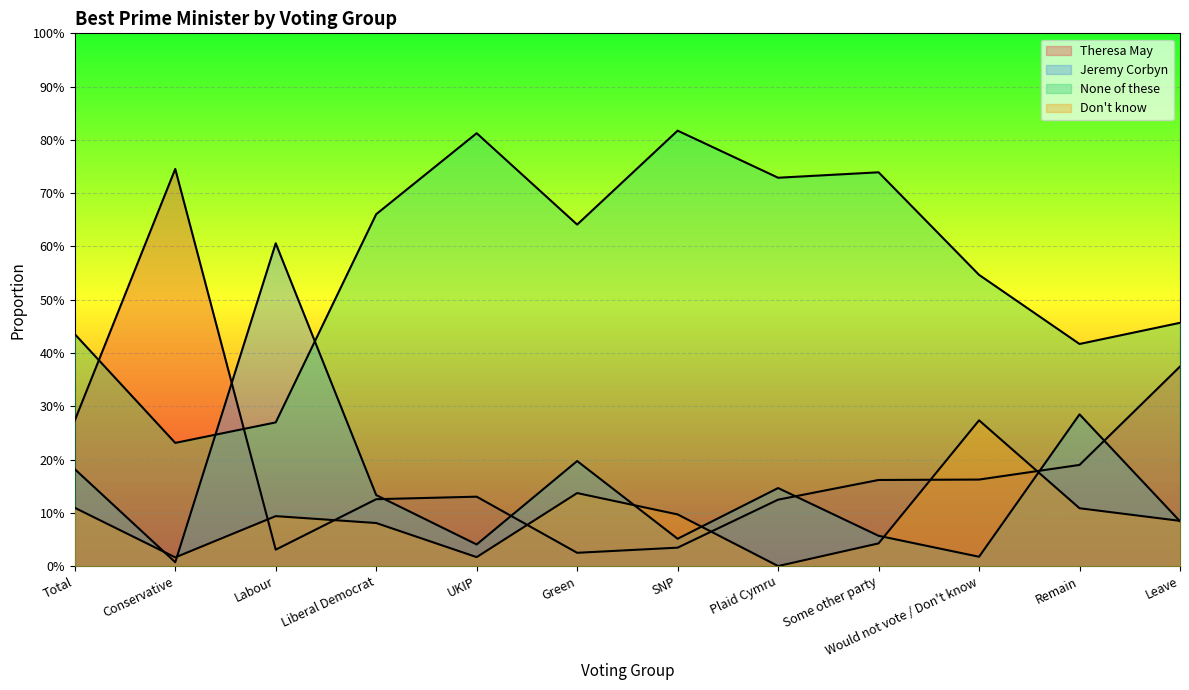

At which category is the sum across all series the highest?

Plaid Cymru